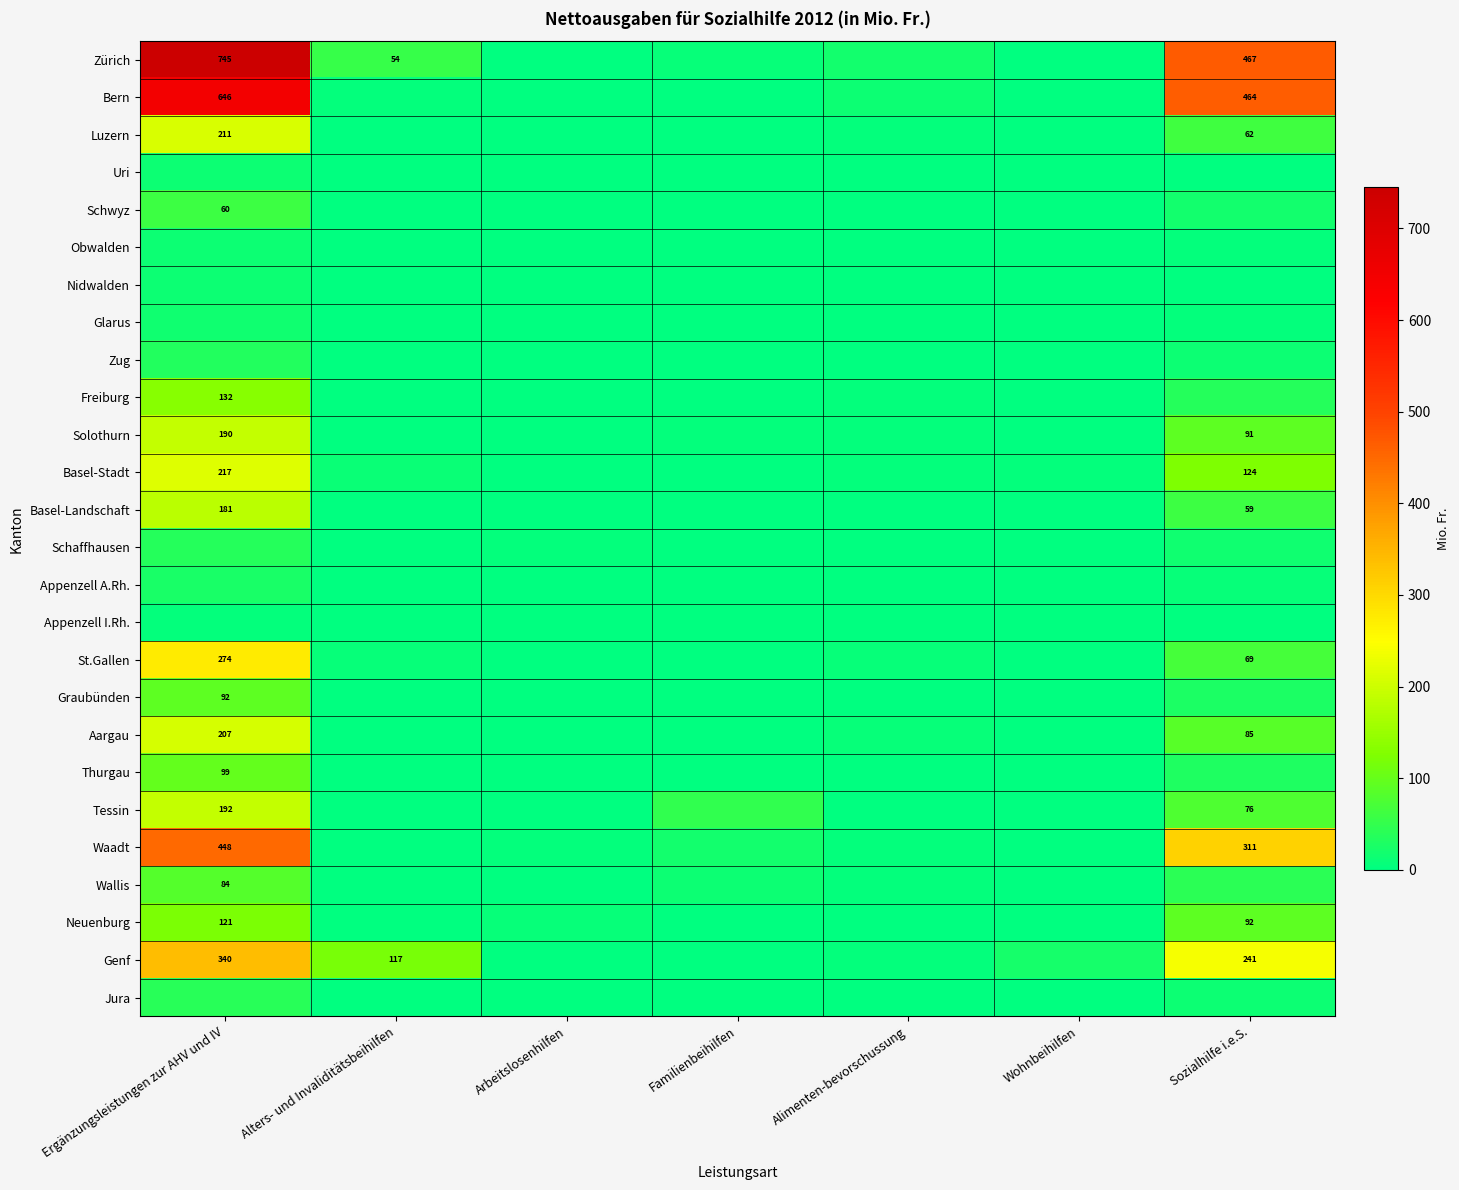

List the series in order of their peak value, lowest first.

Appenzell I.Rh., Nidwalden, Uri, Obwalden, Glarus, Appenzell A.Rh., Zug, Schaffhausen, Jura, Schwyz, Wallis, Graubünden, Thurgau, Neuenburg, Freiburg, Basel-Landschaft, Solothurn, Tessin, Aargau, Luzern, Basel-Stadt, St.Gallen, Genf, Waadt, Bern, Zürich